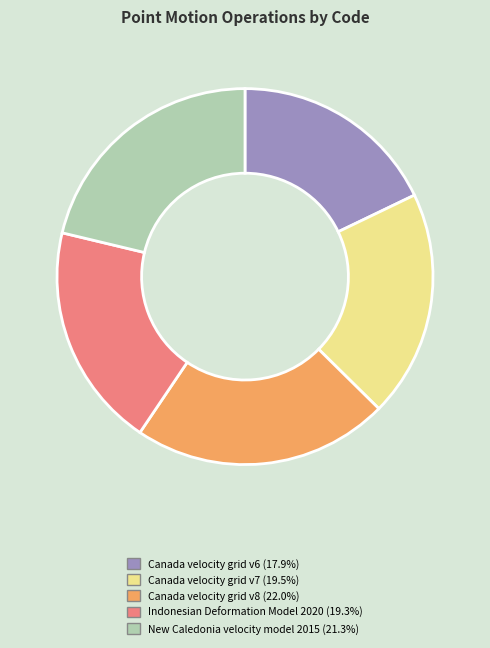

Do Canada velocity grid v7 and Indonesian Deformation Model 2020 together represent more than half of the pie?

No